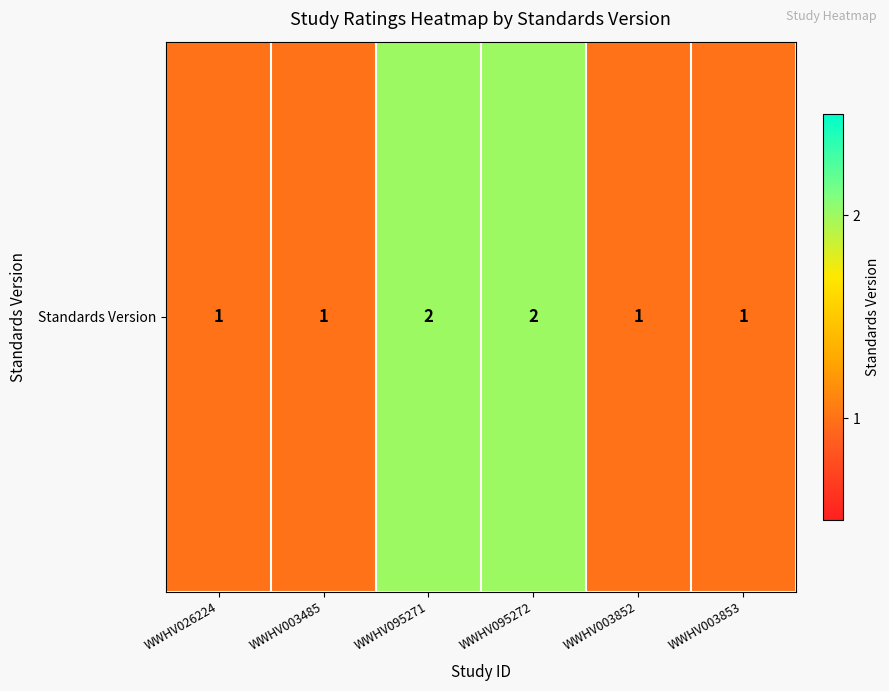

True or false: the data shows 2 at WWHV026224.

False